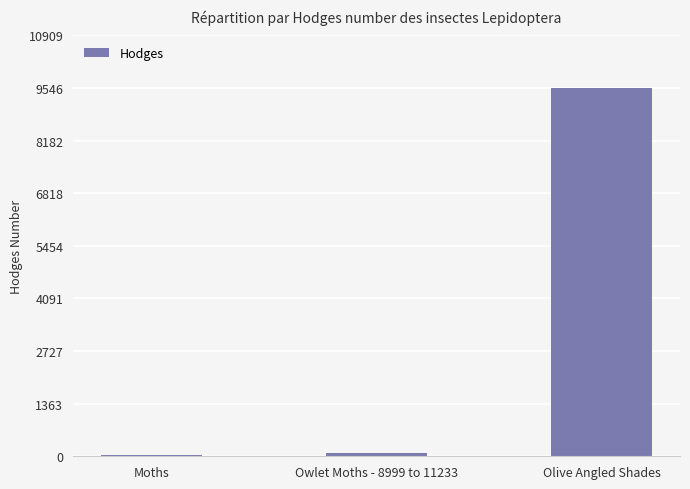

Which has a higher value, Owlet Moths - 8999 to 11233 or Olive Angled Shades?

Olive Angled Shades